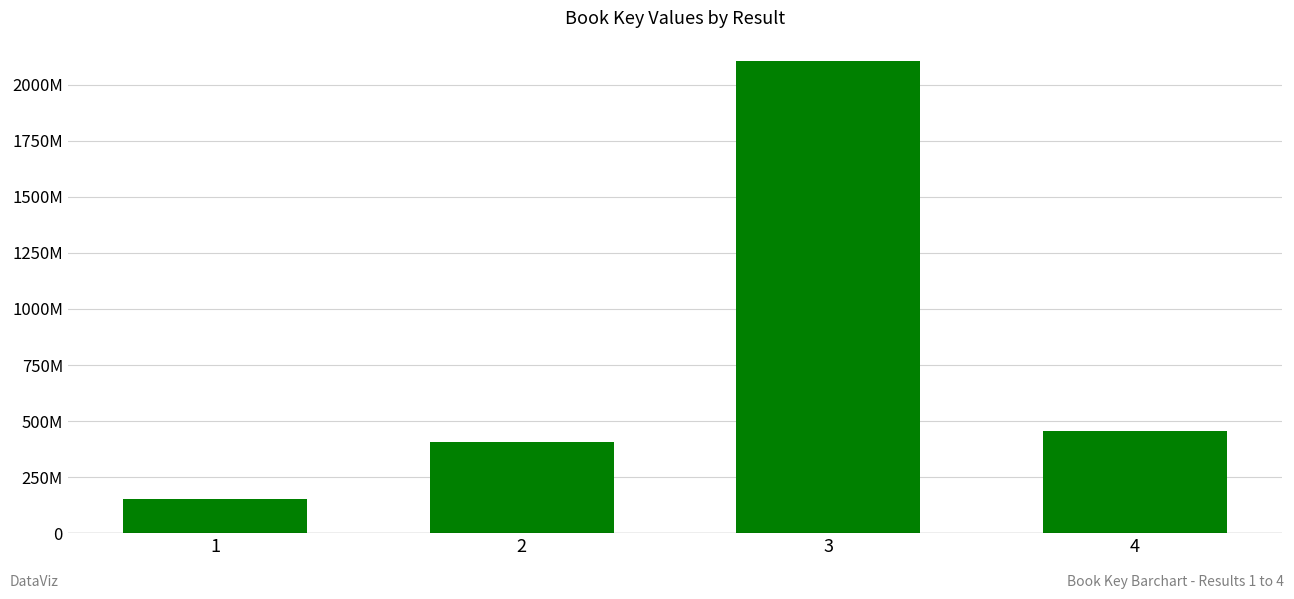

List the labels in order of value, largest first.

3, 4, 2, 1